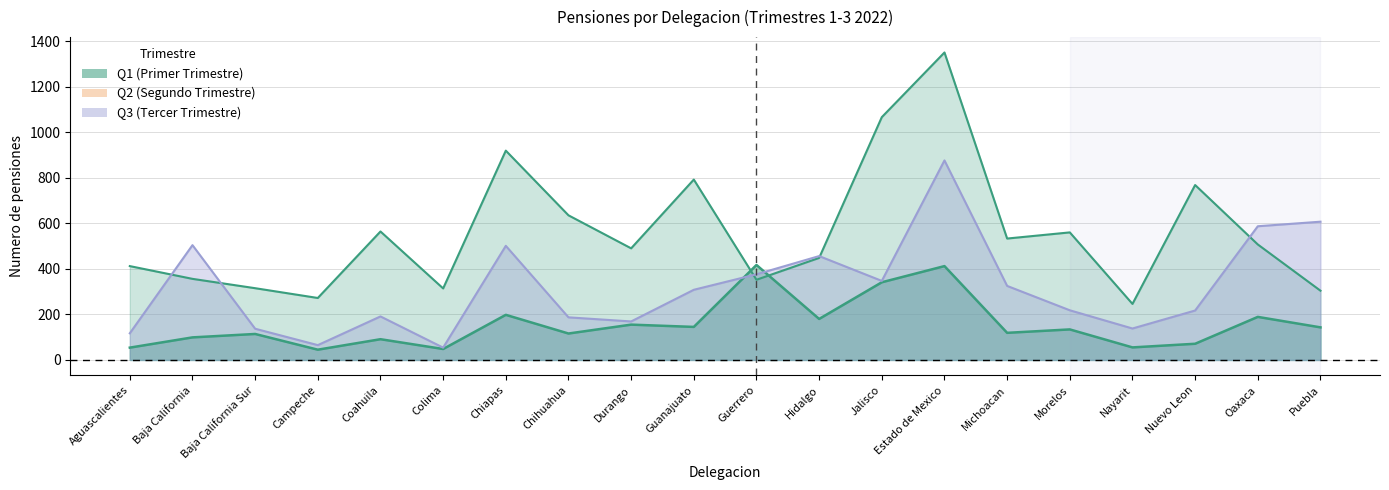

The Q3 series shows 138 at Nayarit. True or false?

True